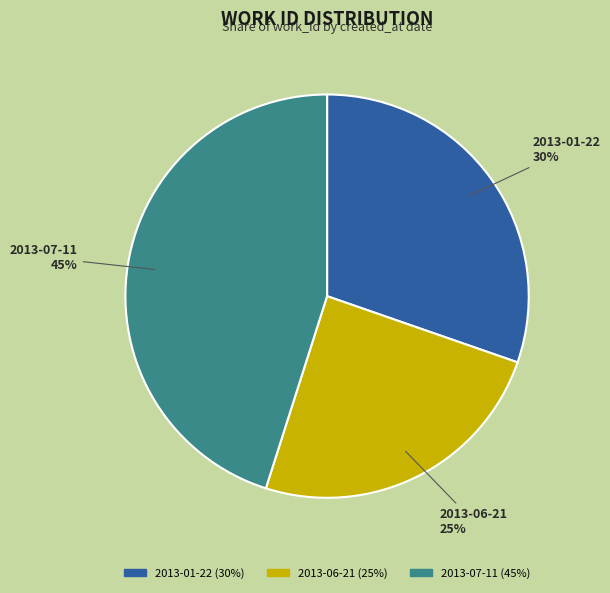

The 2013-07-11 slice represents 45% of the pie. True or false?

True